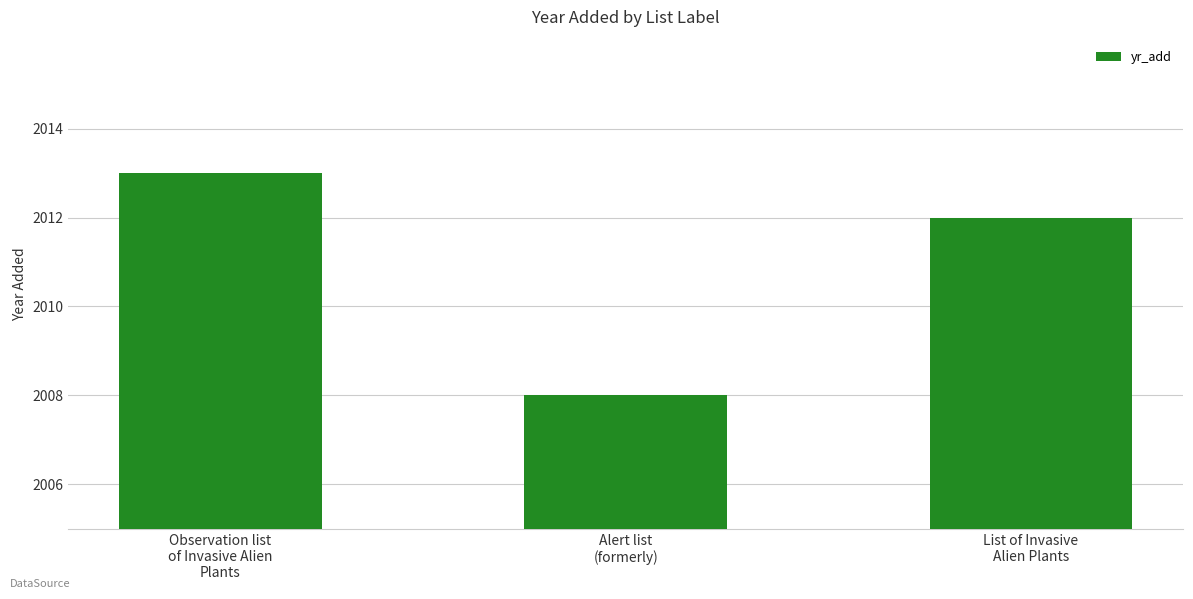

The value at List of Invasive
Alien Plants is 2012. True or false?

True